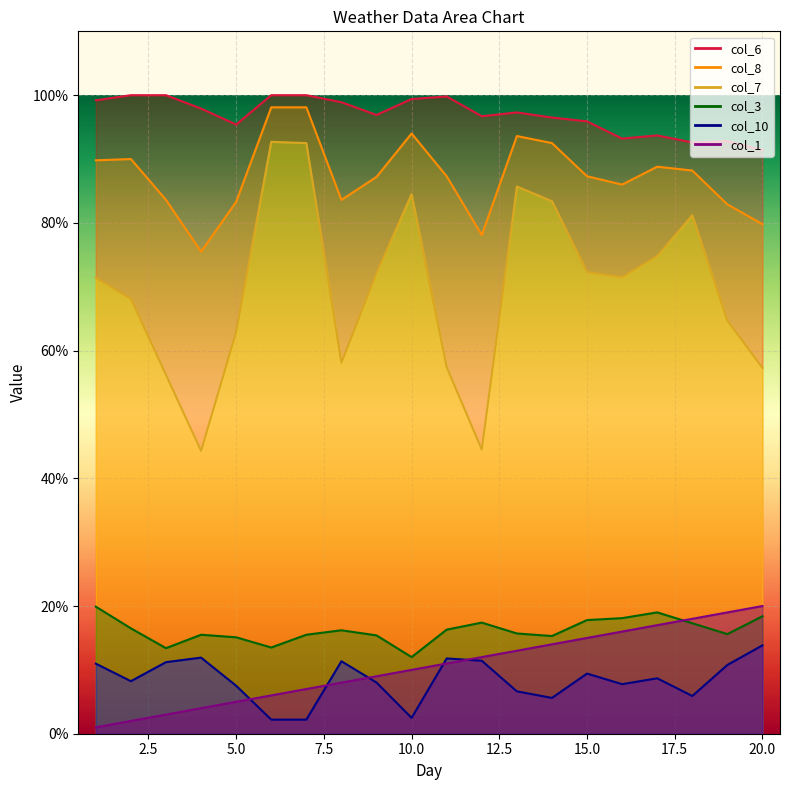

What is the smallest value displayed?

1.0